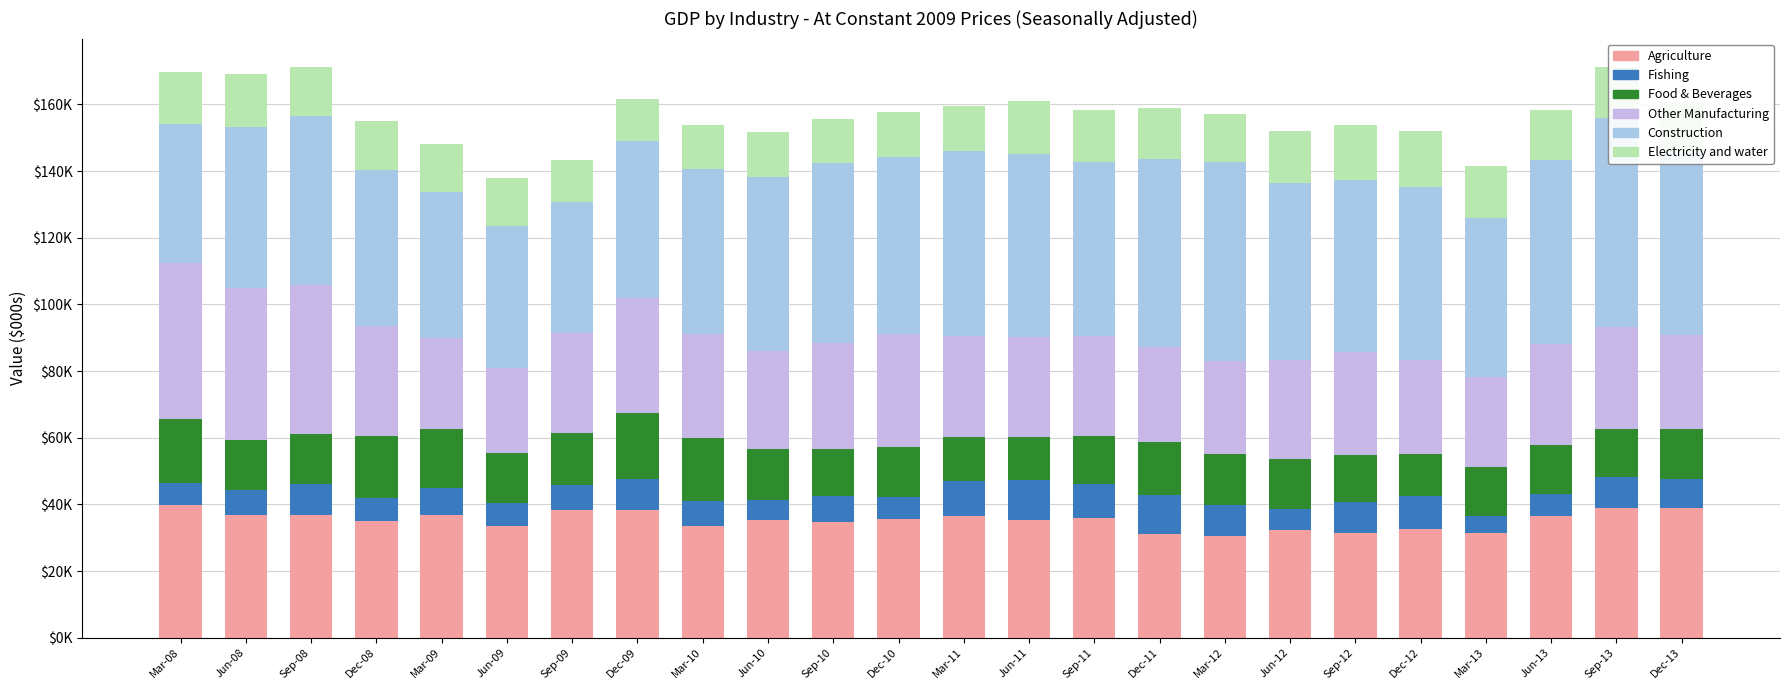

What value does the Electricity and water series have at Mar-11?

13383.0